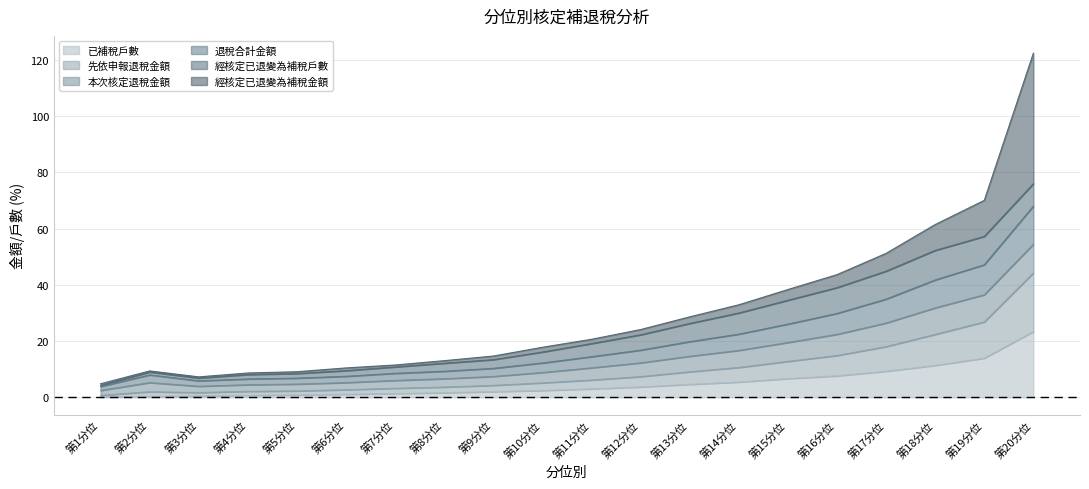

Read the 退稅合計金額 value at 第3分位.

6.8